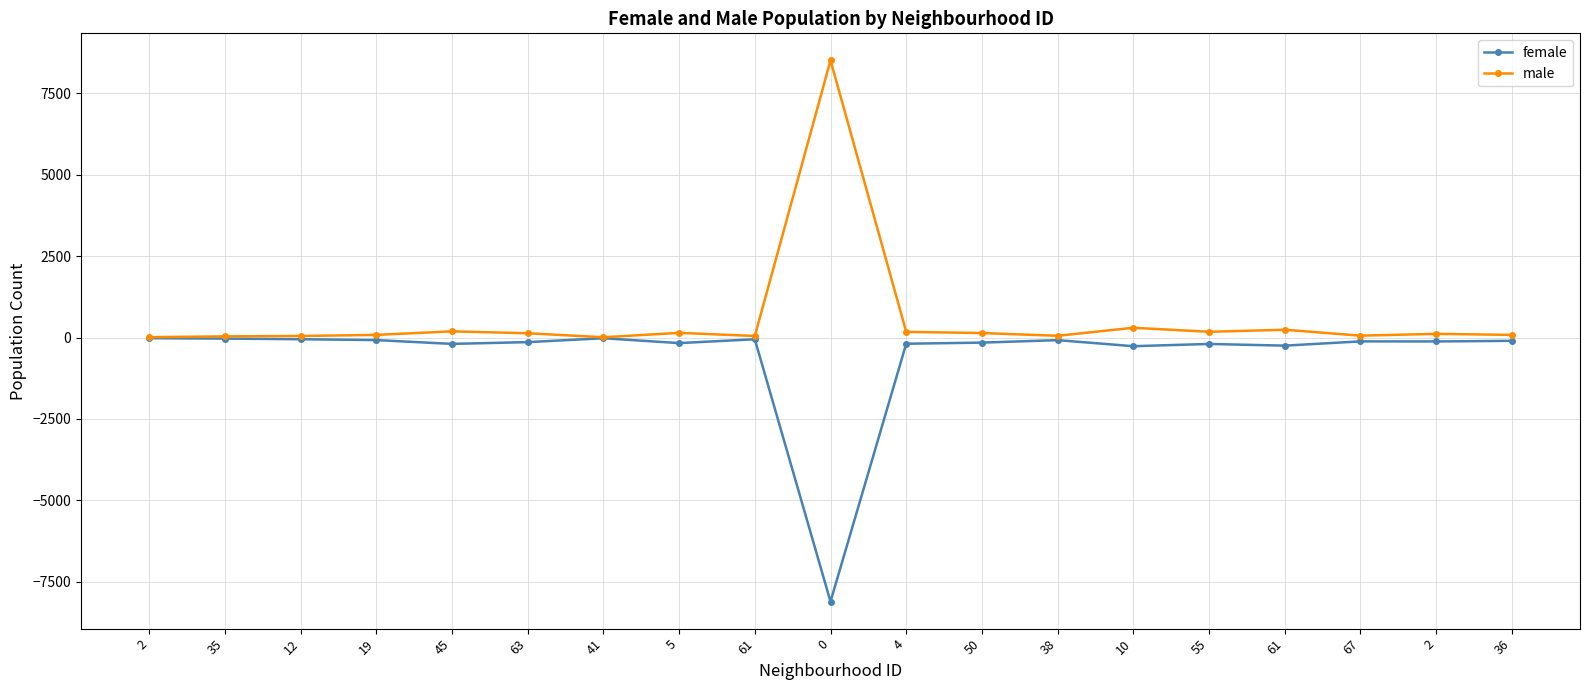

How many lines are shown in the chart?

2